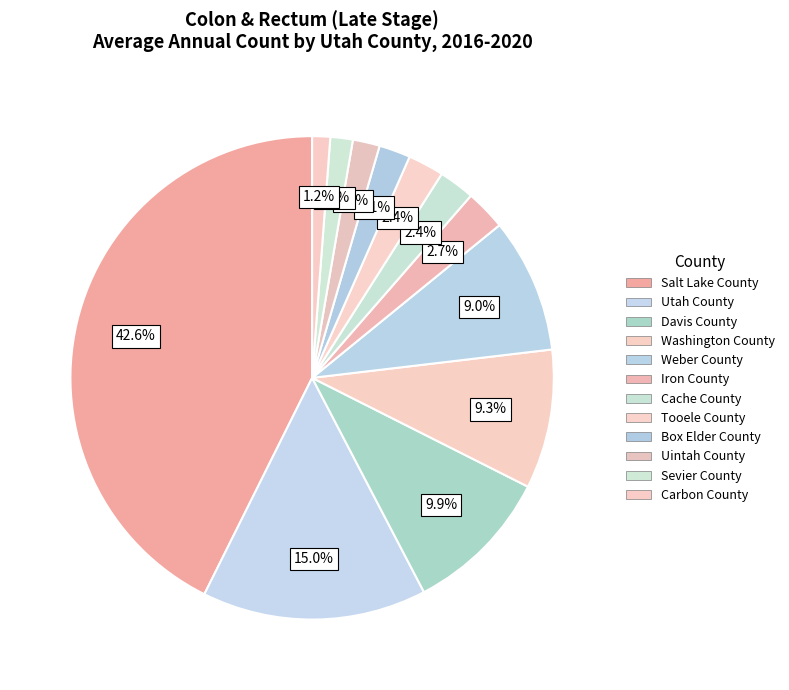

How much of the chart is everything except Tooele County?

97.6%